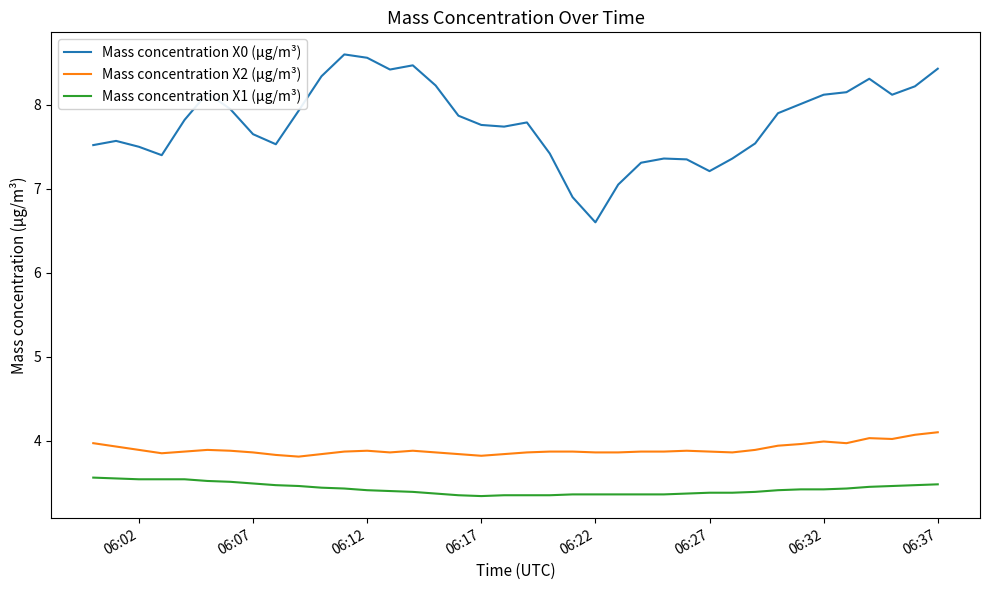

List the series in order of their peak value, highest first.

Mass concentration X0 (μg/m³), Mass concentration X2 (μg/m³), Mass concentration X1 (μg/m³)